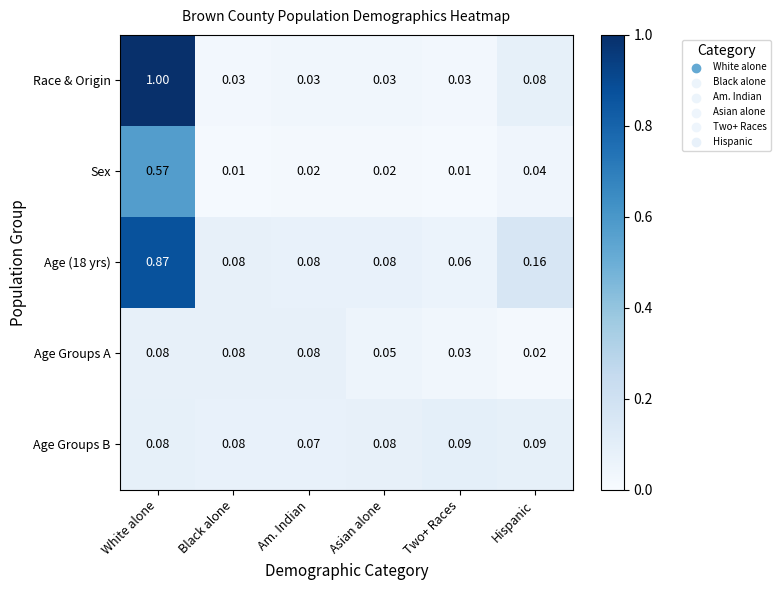

Rank the series at Hispanic from highest to lowest value.

Age (18 yrs), Age Groups B, Race & Origin, Sex, Age Groups A